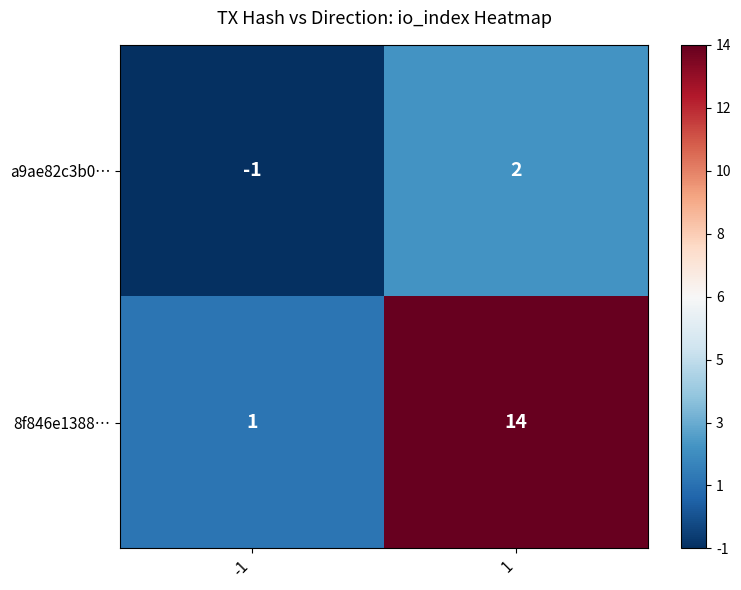

Is it true that 8f846e1388… equals 14 at 1?

True